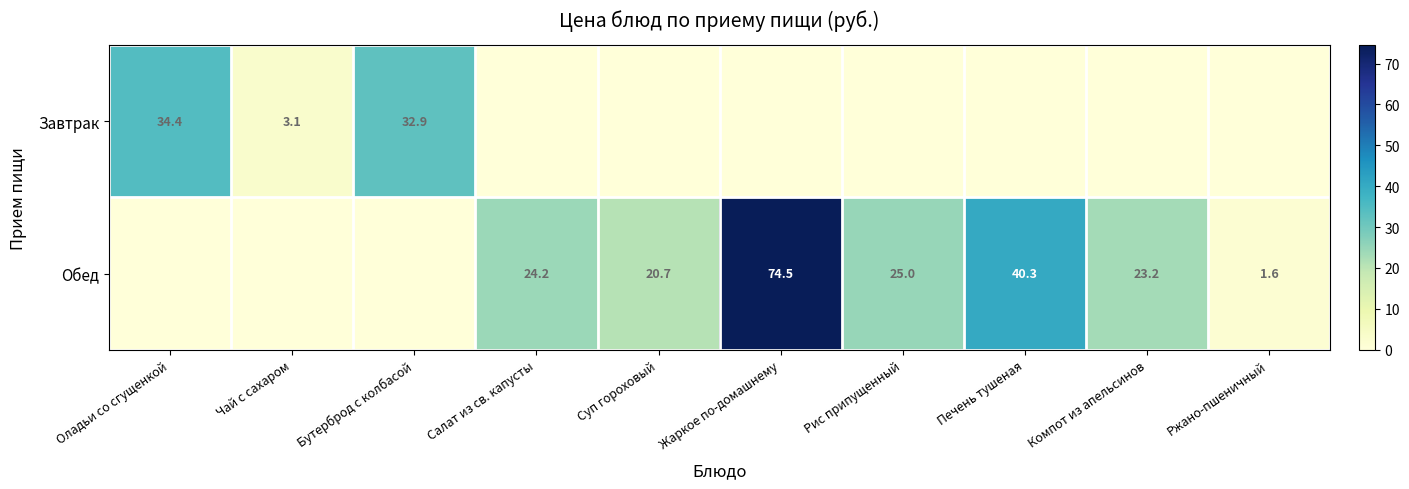

Is it true that Обед equals 40.3 at Печень тушеная?

True